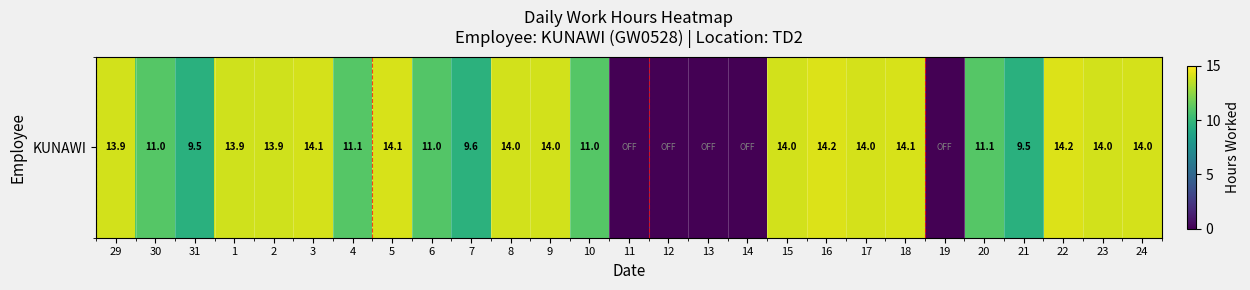

Read the value at 15.

14.0